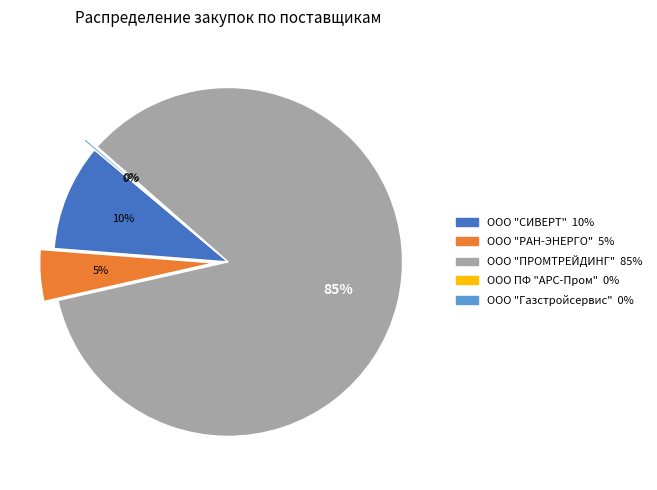

To the nearest percent, what is the difference between the largest and smallest slice percentages?

85%